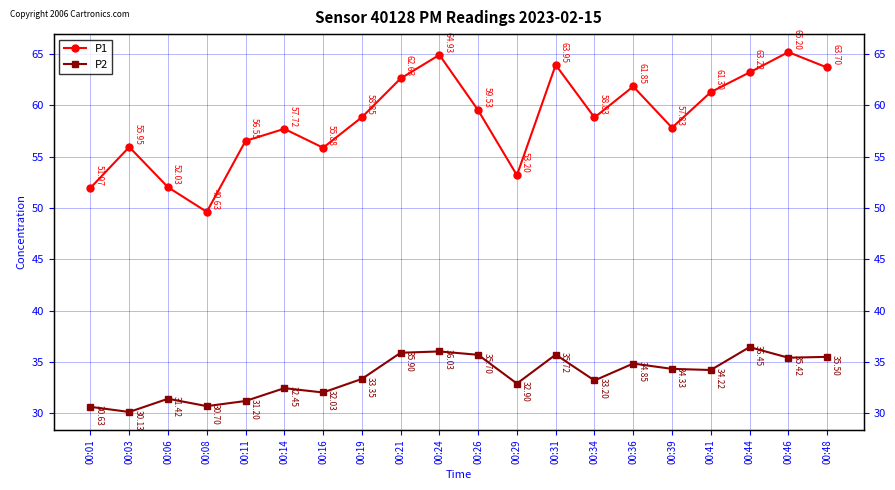

What is the value of the P1 point at the 9th from the left?

62.6